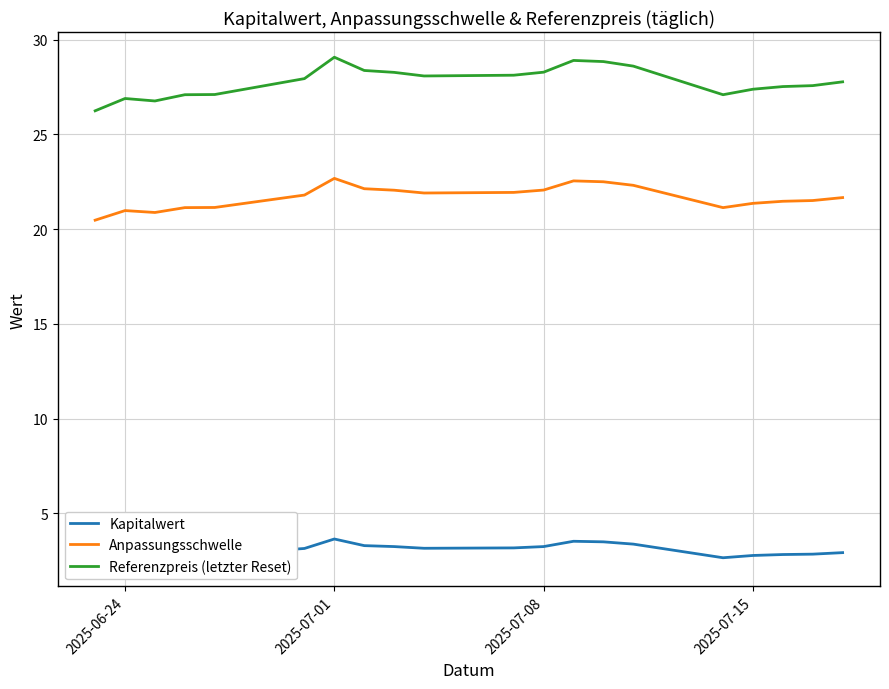

What is the greatest value displayed?

29.1